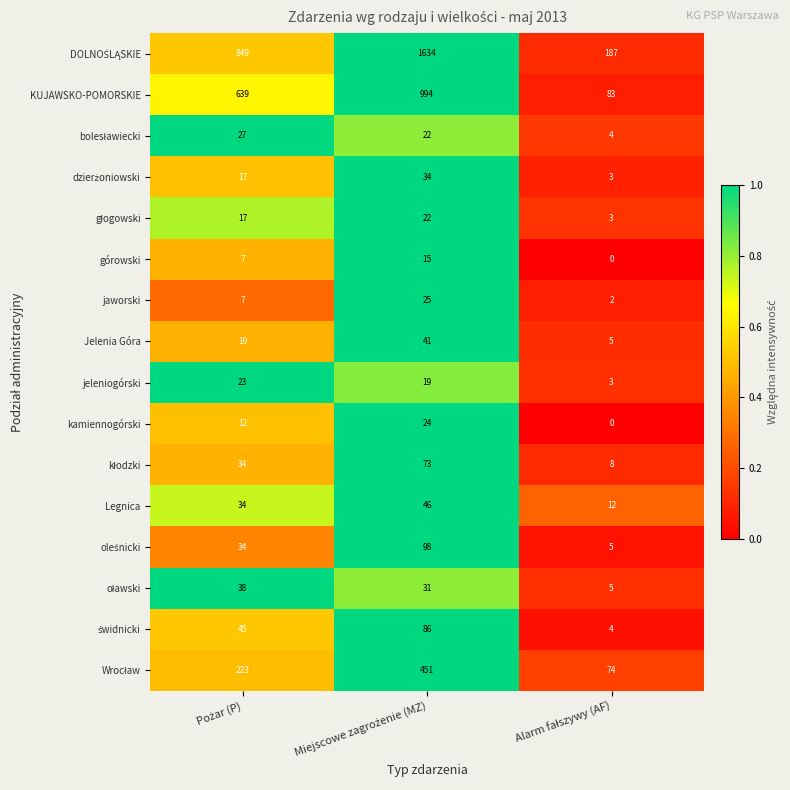

What is the maximum value shown in the chart?

1634